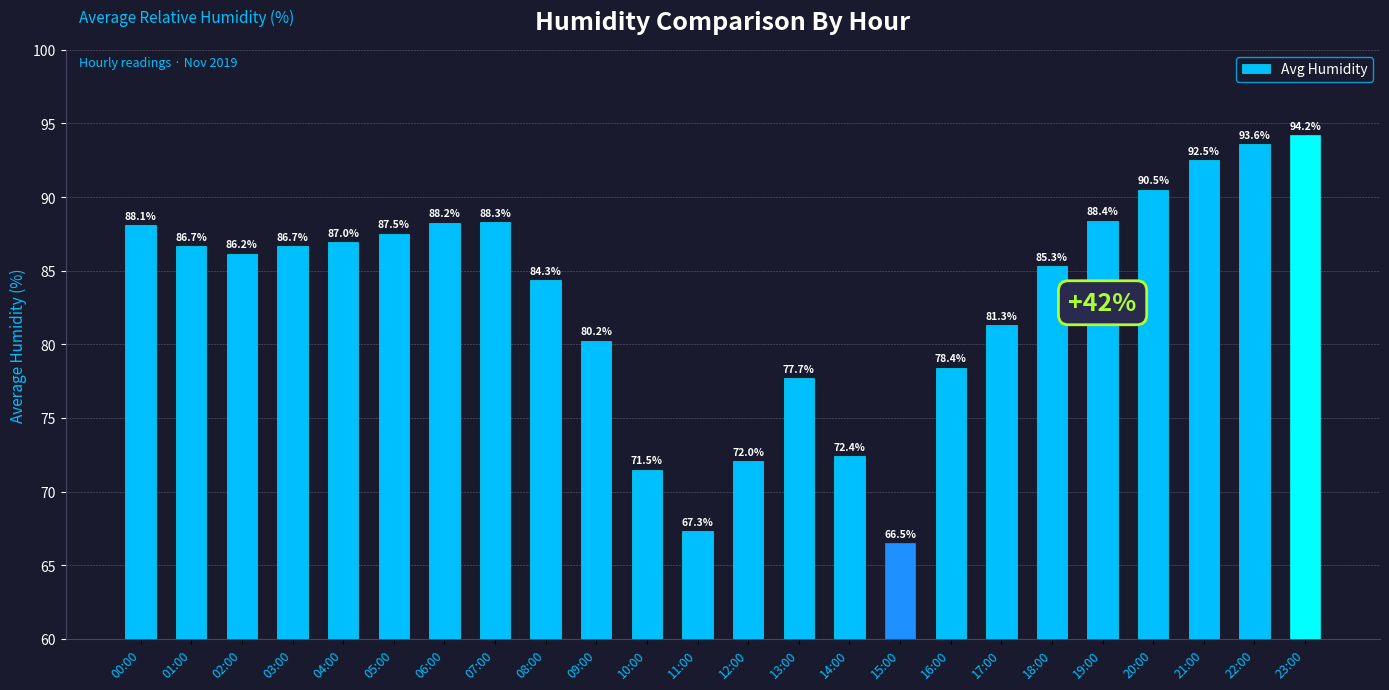

True or false: the data shows 125.2 at 13:00.

False